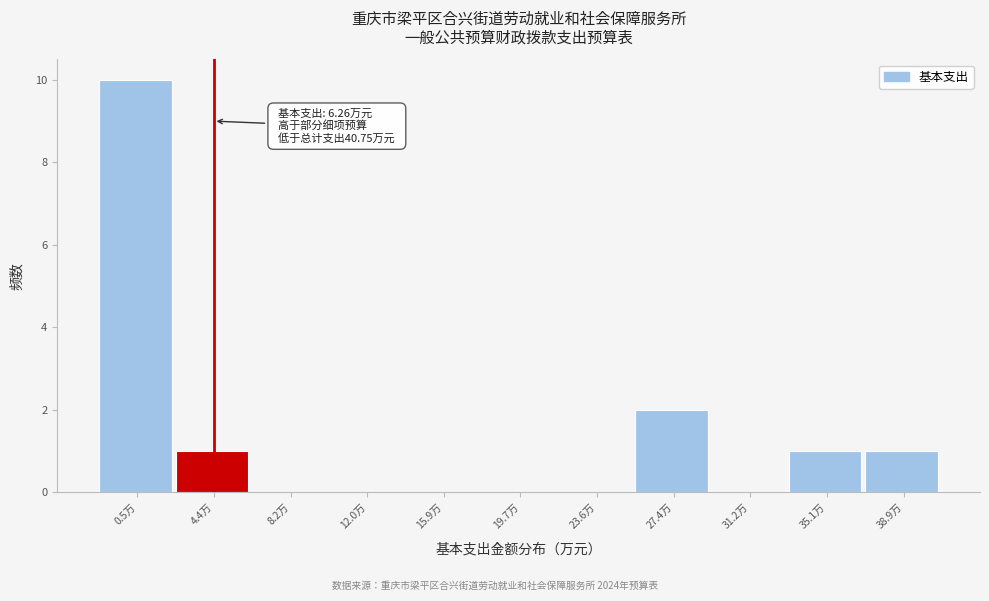

Reading left to right, list all the values displayed in this chart.

0.5万=10	4.4万=1	8.2万=0	12.0万=0	15.9万=0	19.7万=0	23.6万=0	27.4万=2	31.2万=0	35.1万=1	38.9万=1